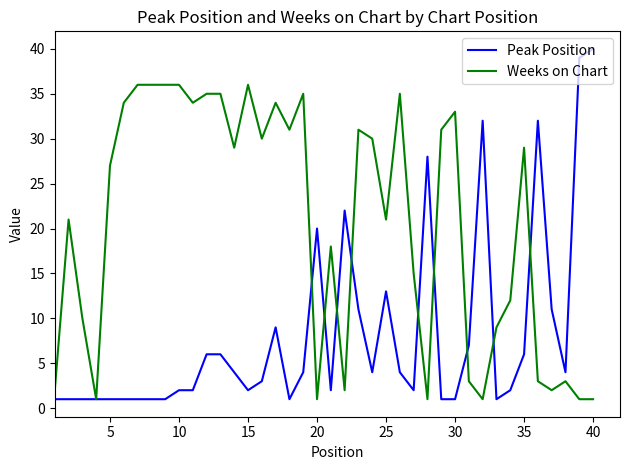

Rank the series by their average value, from highest to lowest.

Weeks on Chart, Peak Position